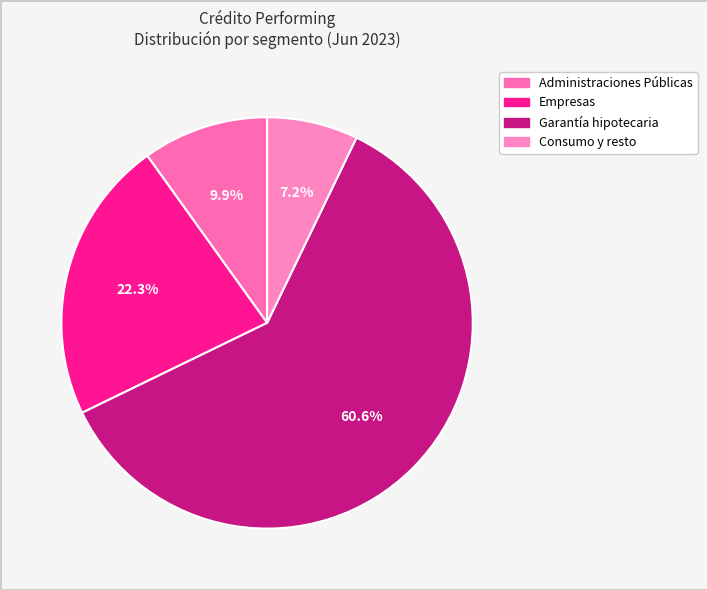

Which slice is the smallest?

Consumo y resto